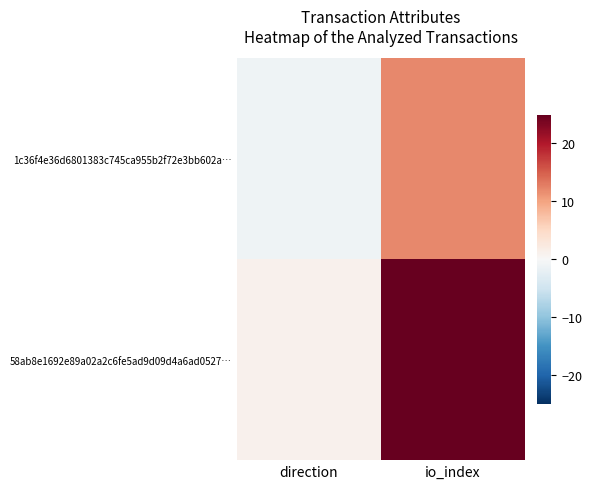

What is the spread (max minus min) of values at direction?

2